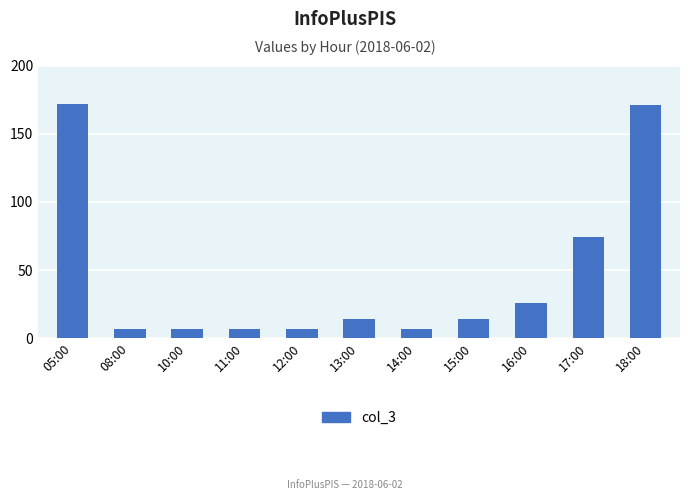

Count the number of data series in this chart.

1